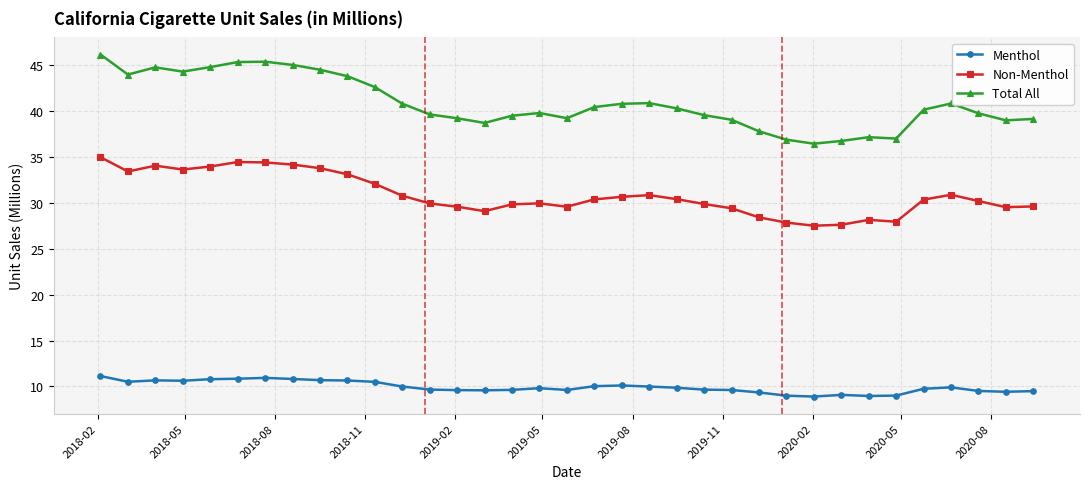

True or false: Menthol and Total All intersect in this chart.

False